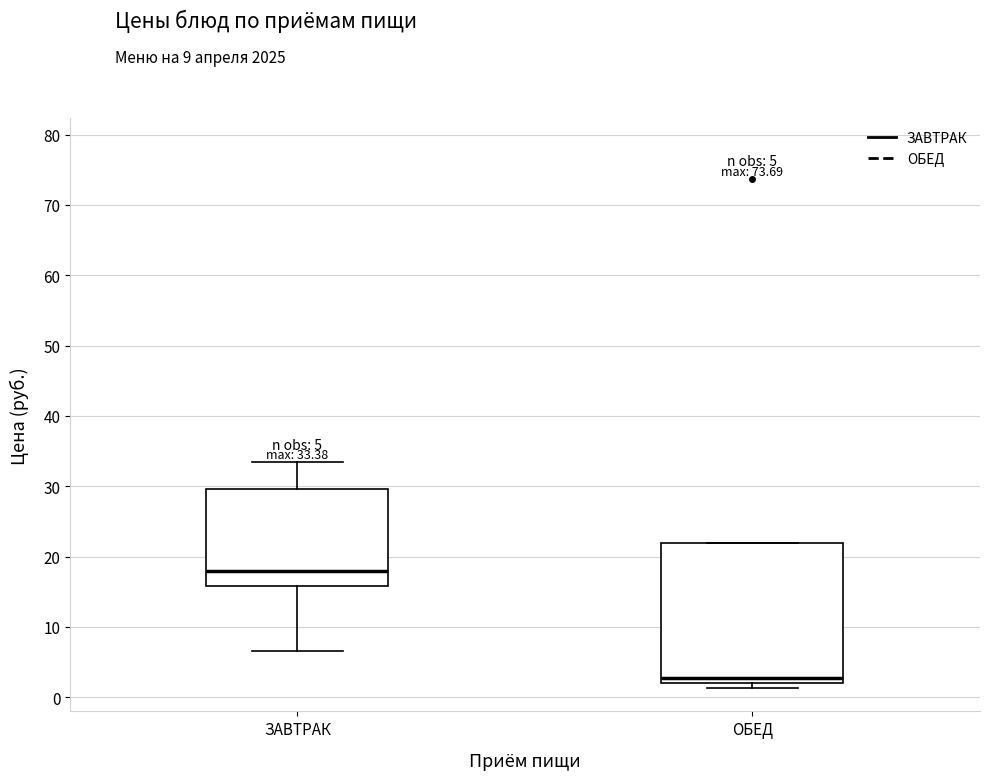

Which box's median line is the lowest?

ОБЕД